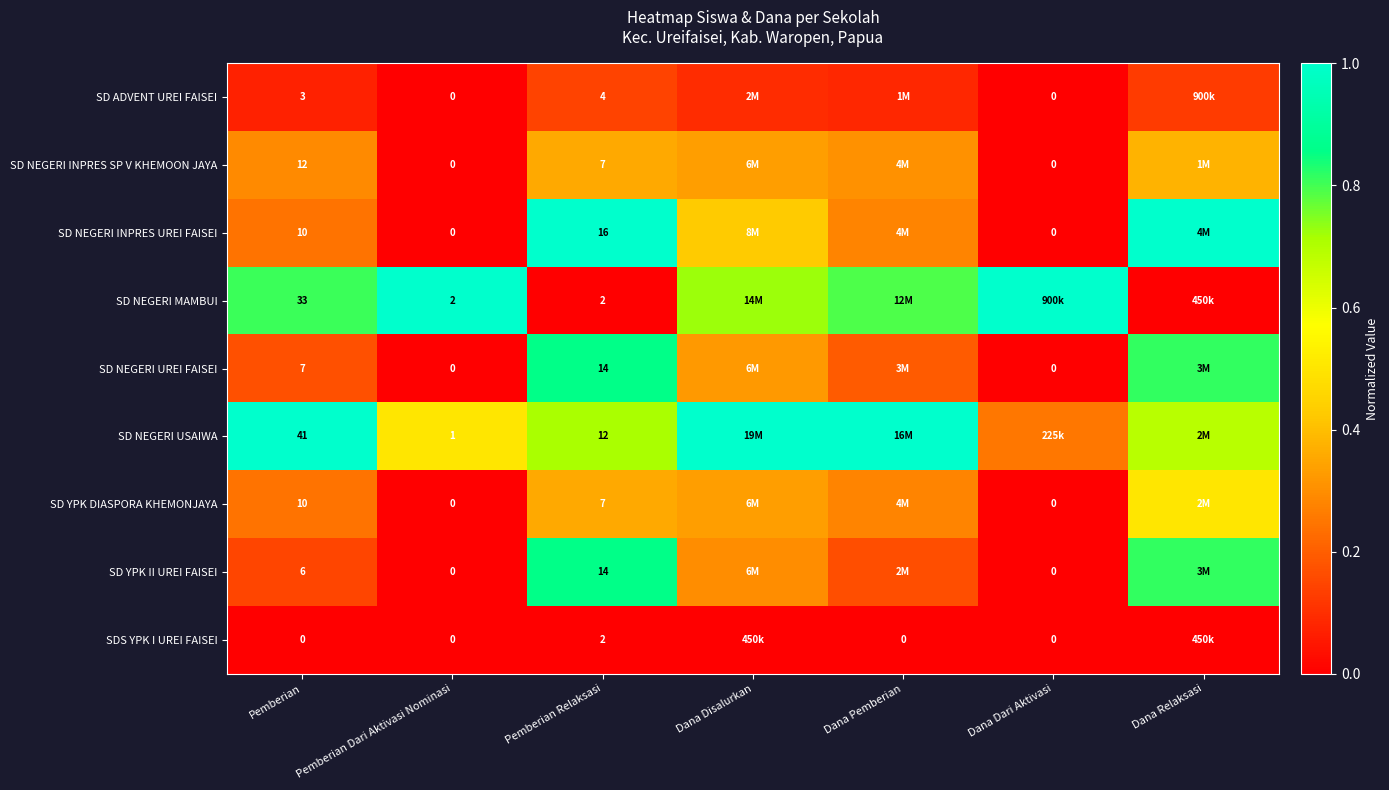

Is the value of SD YPK DIASPORA KHEMONJAYA at Dana Dari Aktivasi greater than the value of SD NEGERI MAMBUI at Pemberian Dari Aktivasi Nominasi?

No